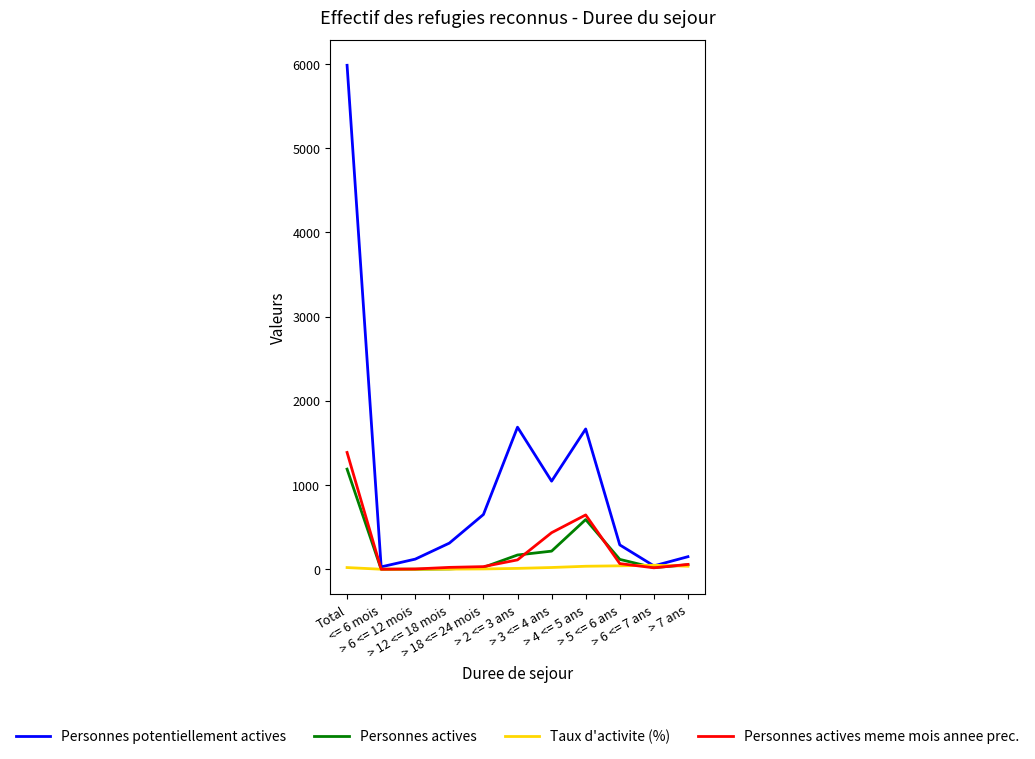

Rank the series by their maximum value, from lowest to highest.

Taux d'activite (%), Personnes actives, Personnes actives meme mois annee prec., Personnes potentiellement actives